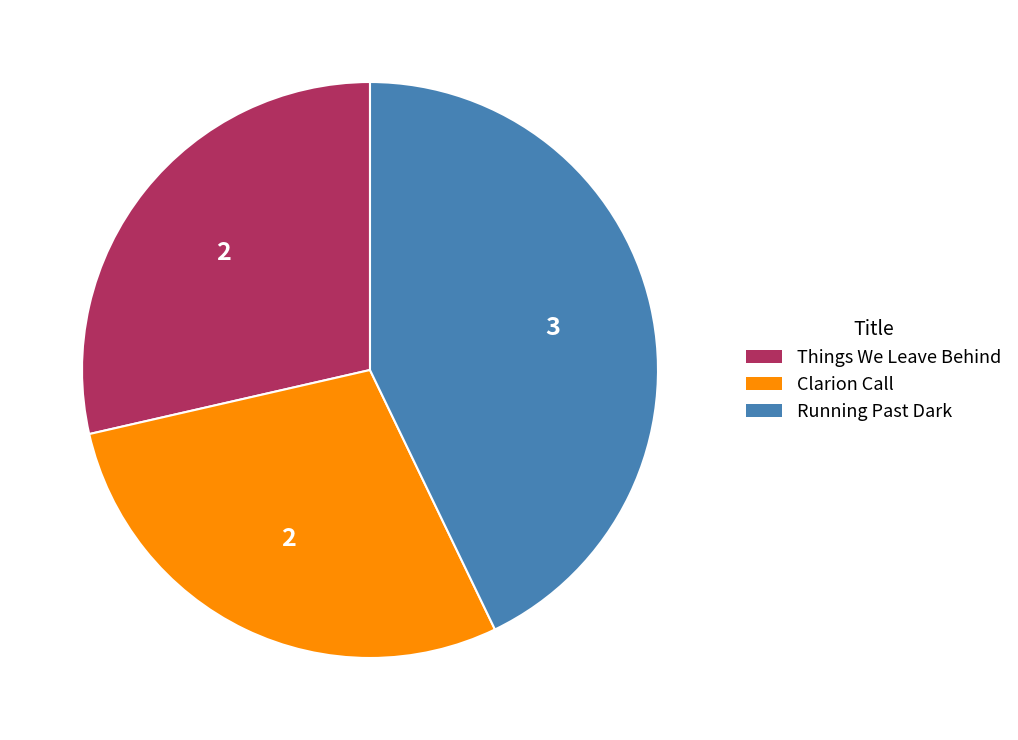

What is the ratio of the value at Running Past Dark to the value at Things We Leave Behind?

1.5